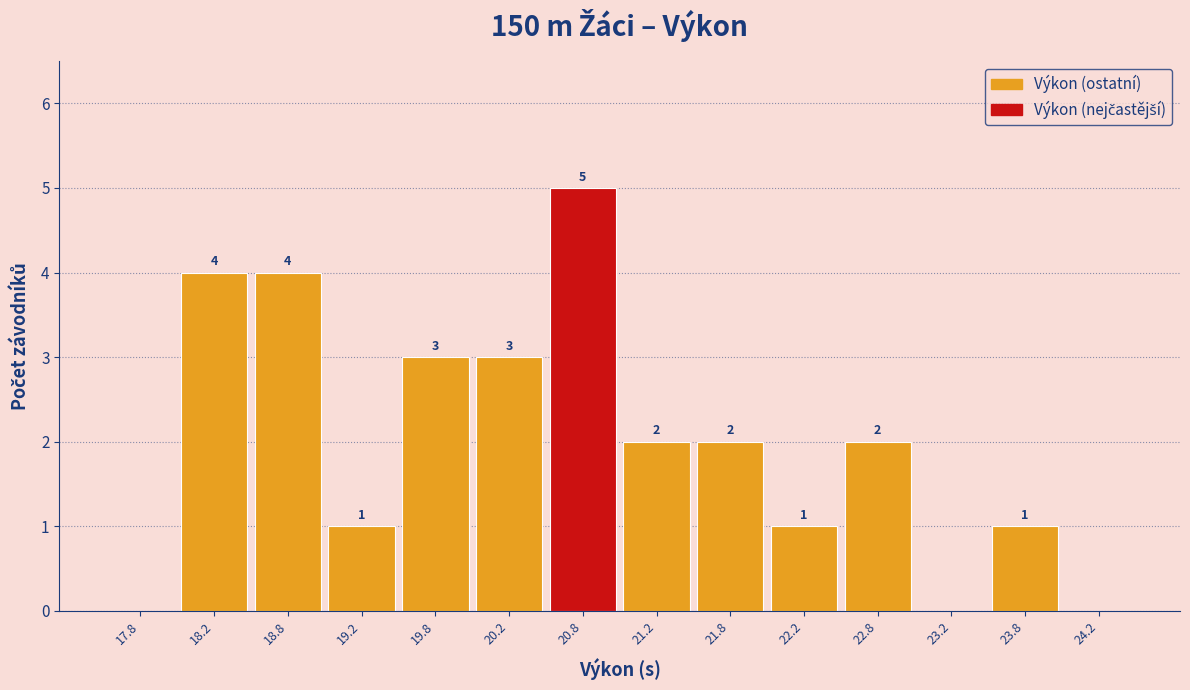

Which range on the x-axis has the tallest bar?

20.5 to 21.0